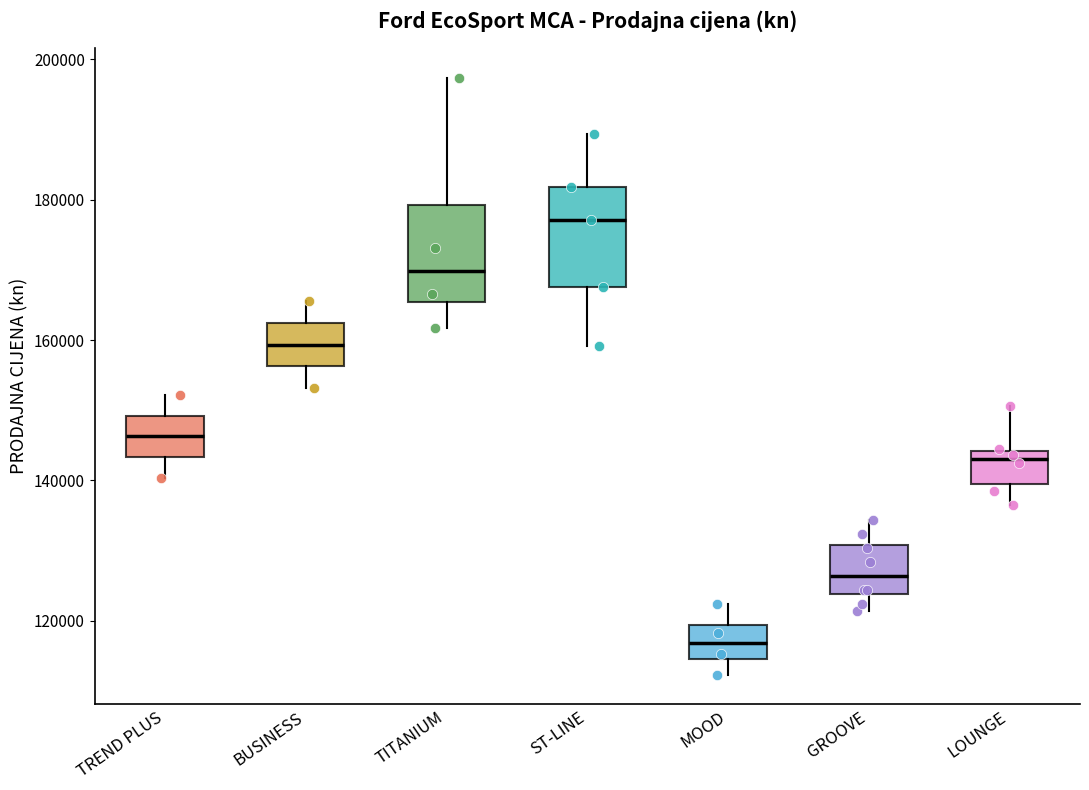

Reading left to right, read every box against the y-axis: the position of its median line, the range the box covers, and the ends of its whiskers. The values are not printed on the chart, so give them approximately, as read against the axis.

TREND PLUS: median 146000, box 144000 to 150000, whiskers 140000 to 152000
BUSINESS: median 160000, box 156000 to 162000, whiskers 154000 to 166000
TITANIUM: median 170000, box 166000 to 180000, whiskers 162000 to 198000
ST-LINE: median 178000, box 168000 to 182000, whiskers 160000 to 190000
MOOD: median 116000, box 114000 to 120000, whiskers 112000 to 122000
GROOVE: median 126000, box 124000 to 130000, whiskers 122000 to 134000
LOUNGE: median 144000 (just below the box's upper edge), box 140000 to 144000, whiskers 136000 to 150000